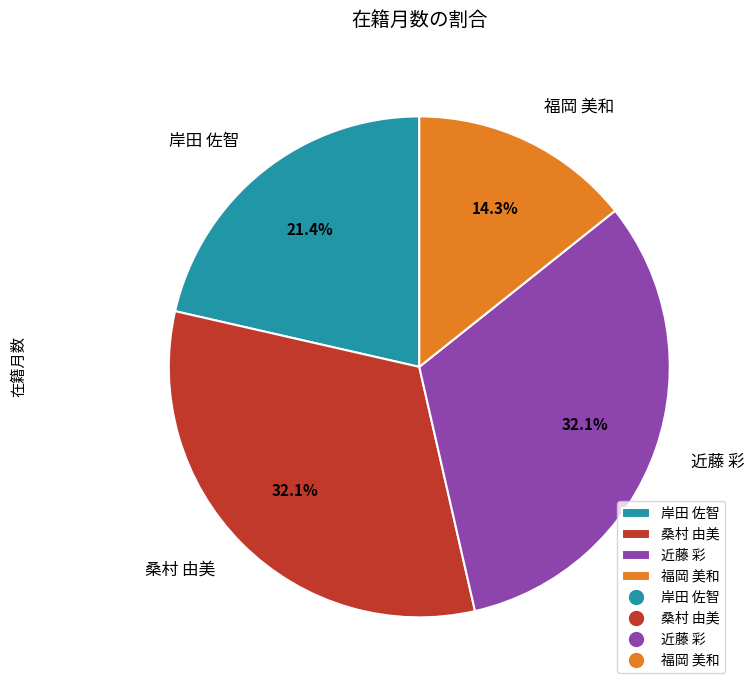

What is the ratio of the value at 近藤 彩 to the value at 桑村 由美?

1.0